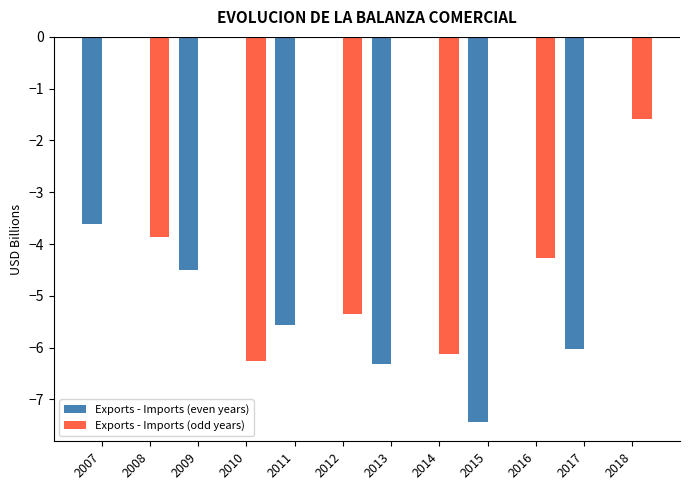

Are the bars grouped side by side (vs. stacked)?

Yes